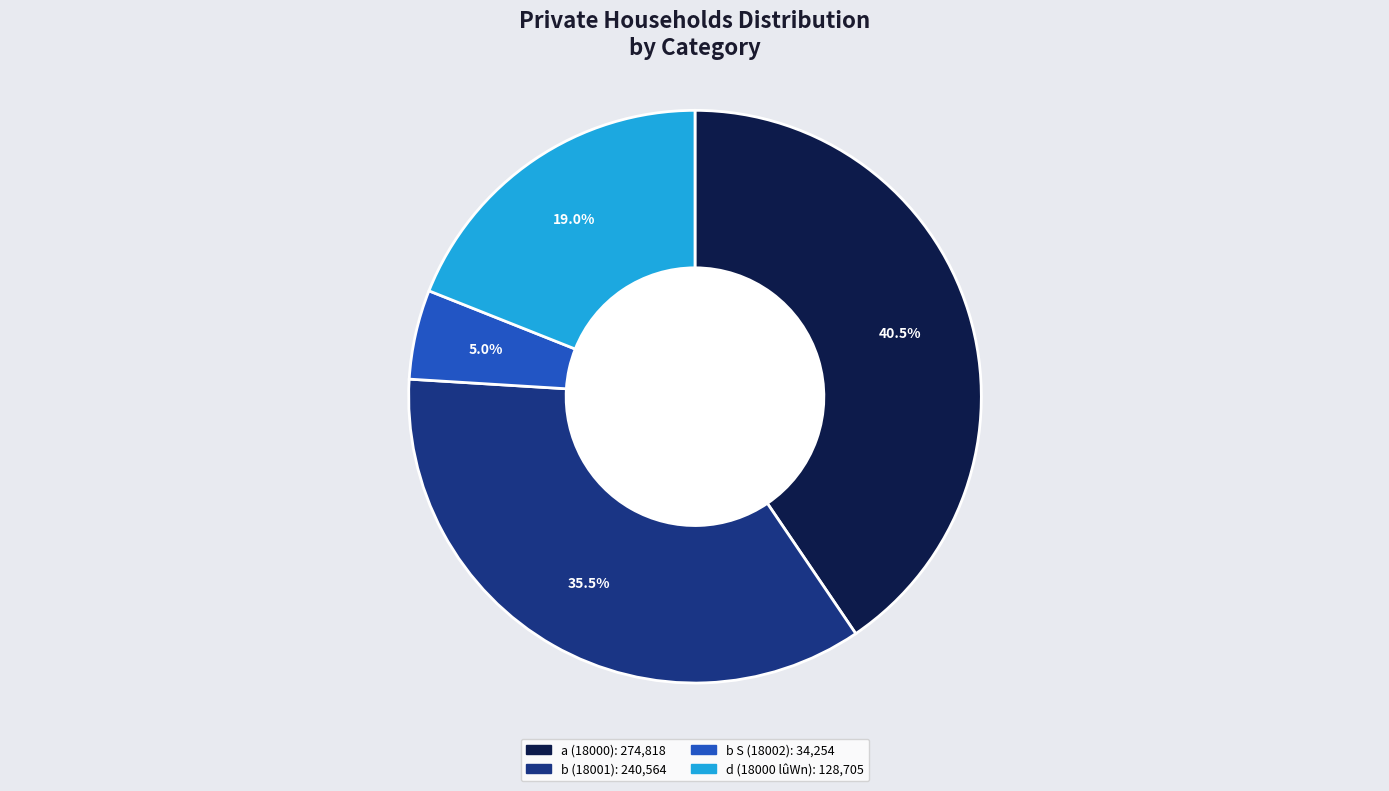

Is there a majority slice in this chart?

No